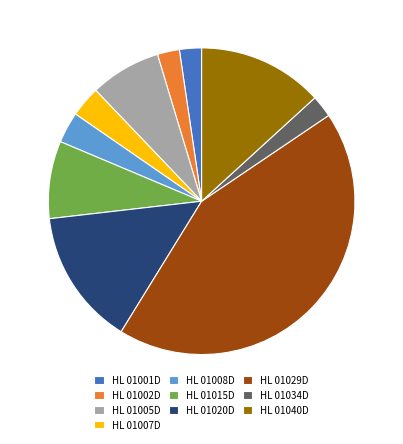

Which slice is the largest?

HL 01029D